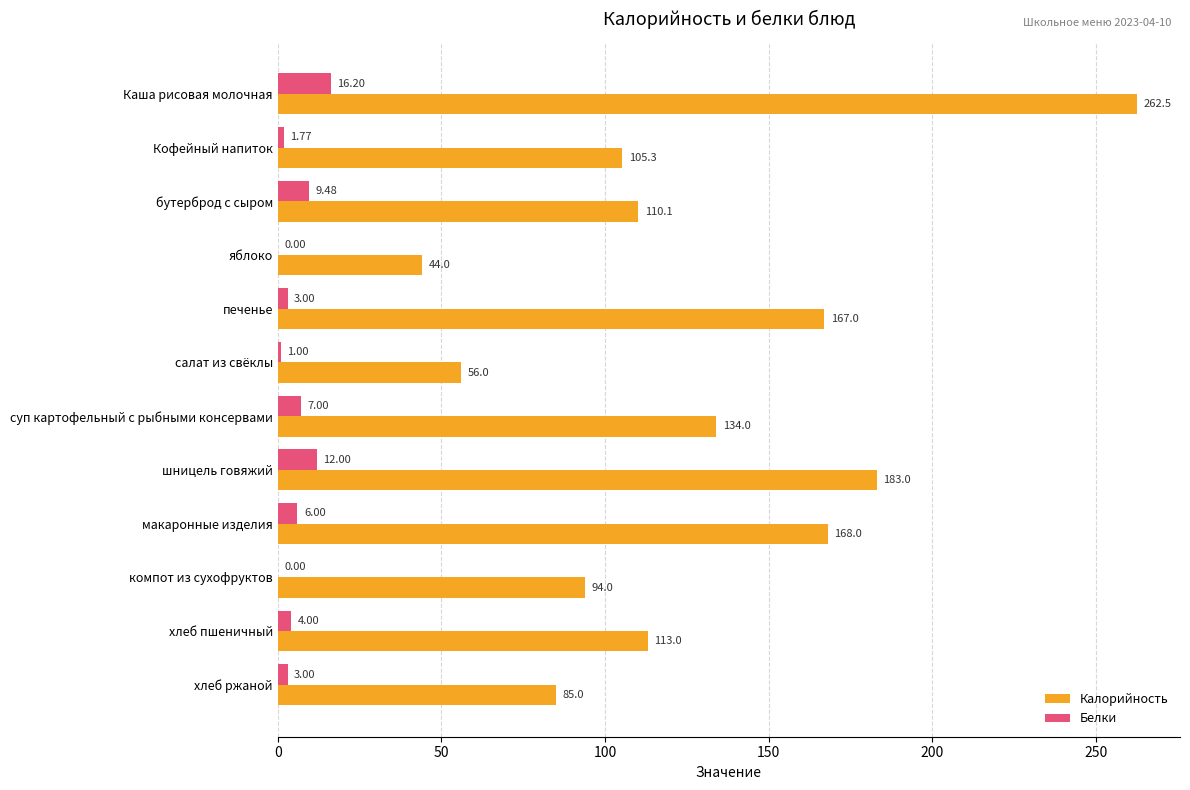

Which category has the highest value across all series?

Каша рисовая молочная